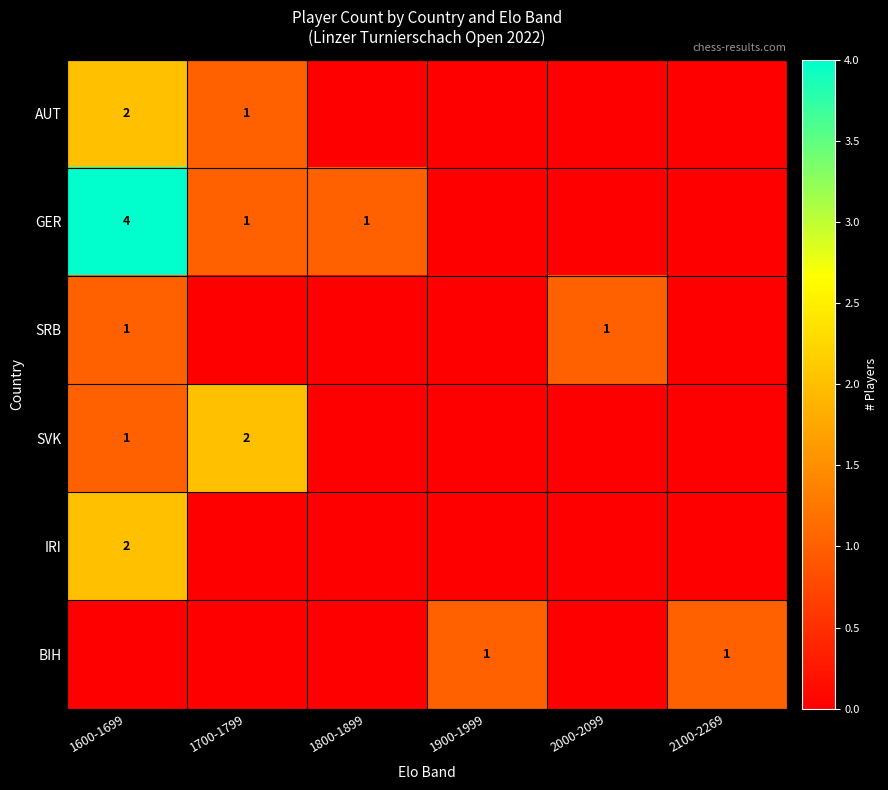

What is the difference between the GER values at 1800-1899 and 1600-1699?

3